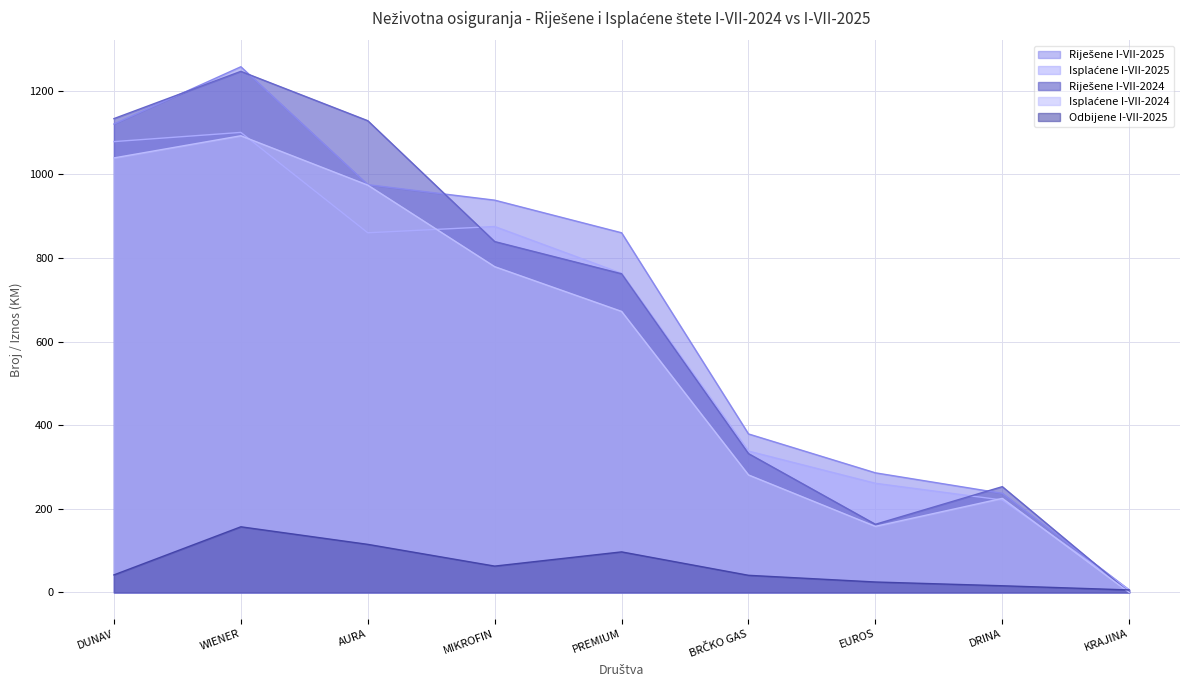

Reading right to left, extract all data points from this chart.

Riješene I-VII-2025: KRAJINA=6	DRINA=237	EUROS=286	BRČKO GAS=379	PREMIUM=860	MIKROFIN=938	AURA=975	WIENER=1257	DUNAV=1120
Odbijene I-VII-2025: KRAJINA=6	DRINA=16	EUROS=25	BRČKO GAS=41	PREMIUM=97	MIKROFIN=63	AURA=115	WIENER=157	DUNAV=42
Isplaćene I-VII-2025: KRAJINA=6	DRINA=221	EUROS=261	BRČKO GAS=338	PREMIUM=763	MIKROFIN=875	AURA=860	WIENER=1100	DUNAV=1078
Riješene I-VII-2024: KRAJINA=0	DRINA=253	EUROS=163	BRČKO GAS=332	PREMIUM=762	MIKROFIN=839	AURA=1128	WIENER=1246	DUNAV=1133
Isplaćene I-VII-2024: KRAJINA=0	DRINA=225	EUROS=158	BRČKO GAS=281	PREMIUM=672	MIKROFIN=779	AURA=974	WIENER=1092	DUNAV=1039